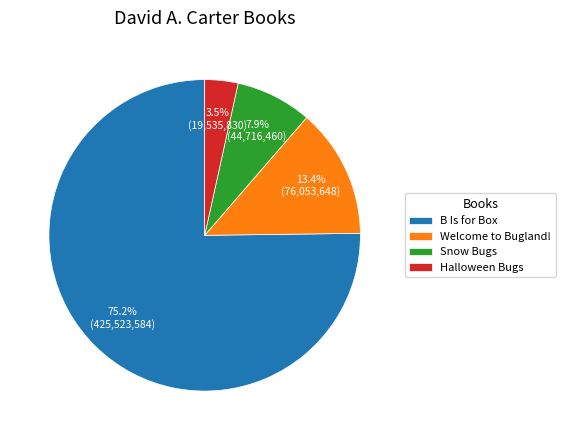

How many segments does this pie chart have?

4